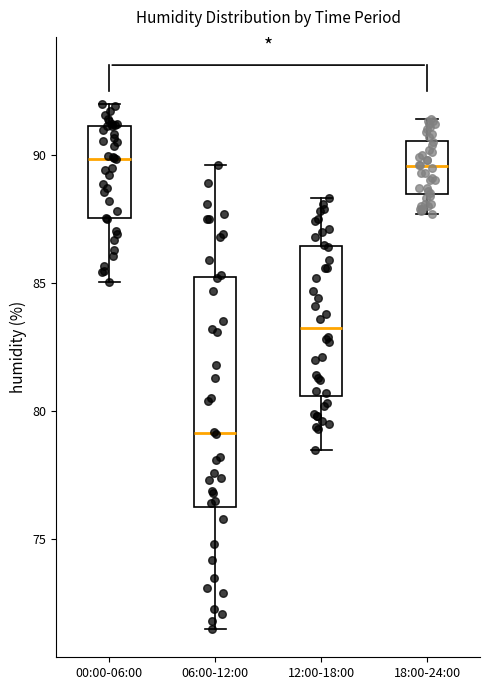

Where is the upper edge of the box for 00:00-06:00 on the y-axis? The values are not printed on the chart, so give them approximately, as read against the axis.

91.0